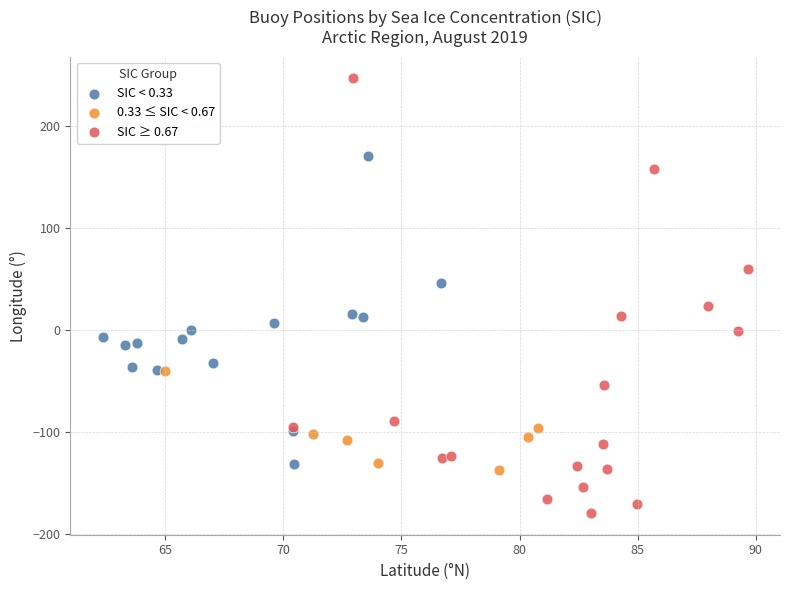

Which series reaches the maximum Y coordinate?

SIC ≥ 0.67